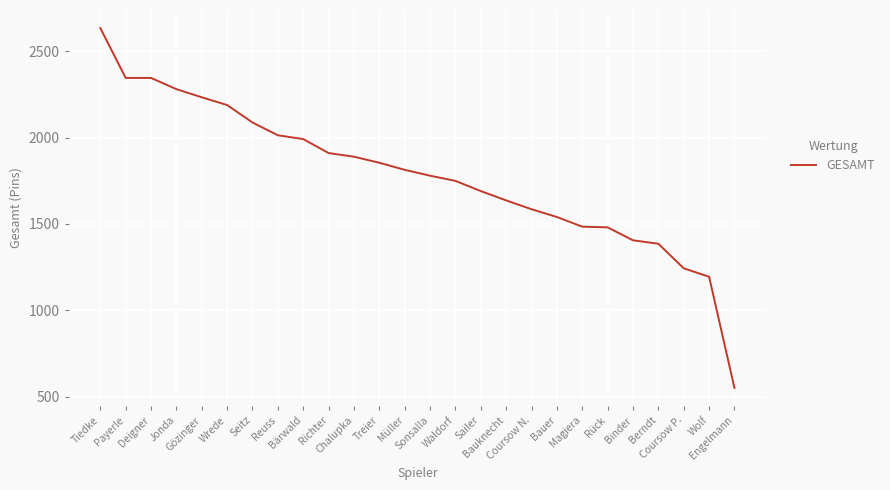

What is the smallest value displayed?

550